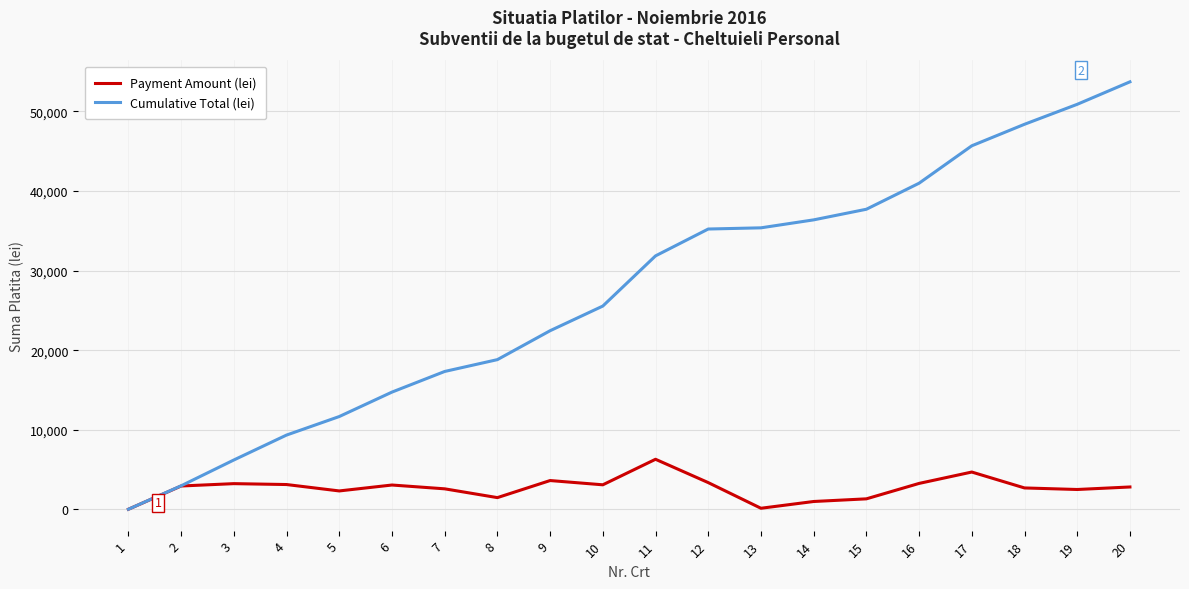

The value of Cumulative Total (lei) at 15 is 37701. True or false?

True